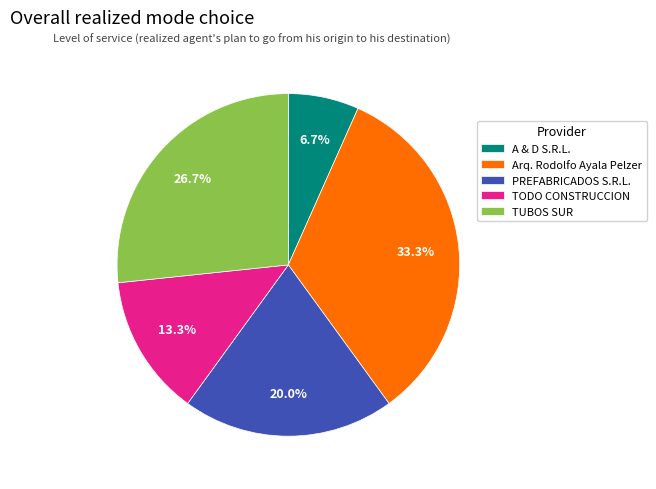

Which has a higher value, PREFABRICADOS S.R.L. or Arq. Rodolfo Ayala Pelzer?

Arq. Rodolfo Ayala Pelzer